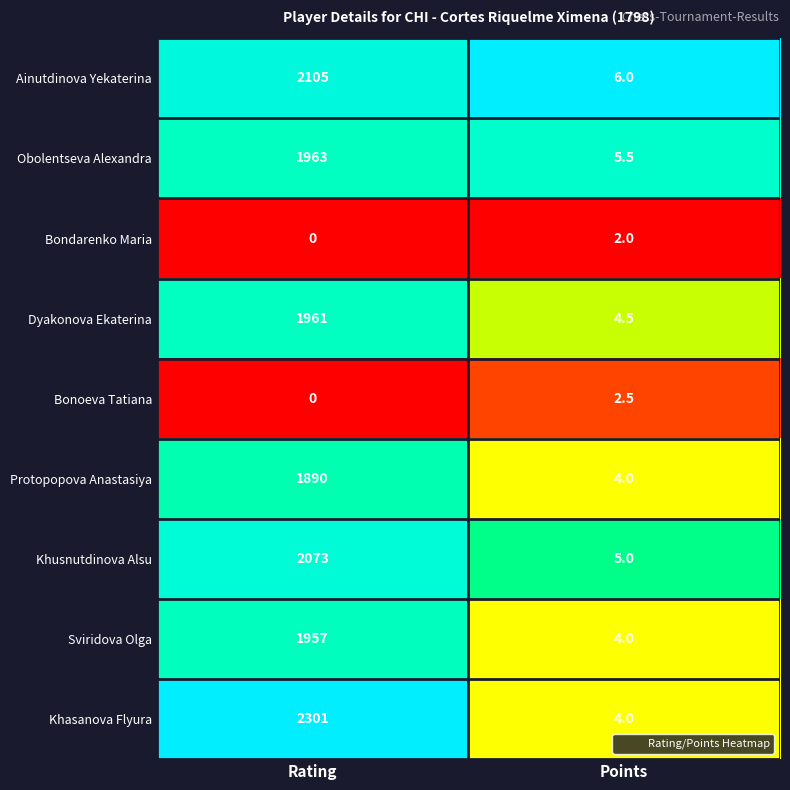

Which series has the widest spread of values?

Khasanova Flyura